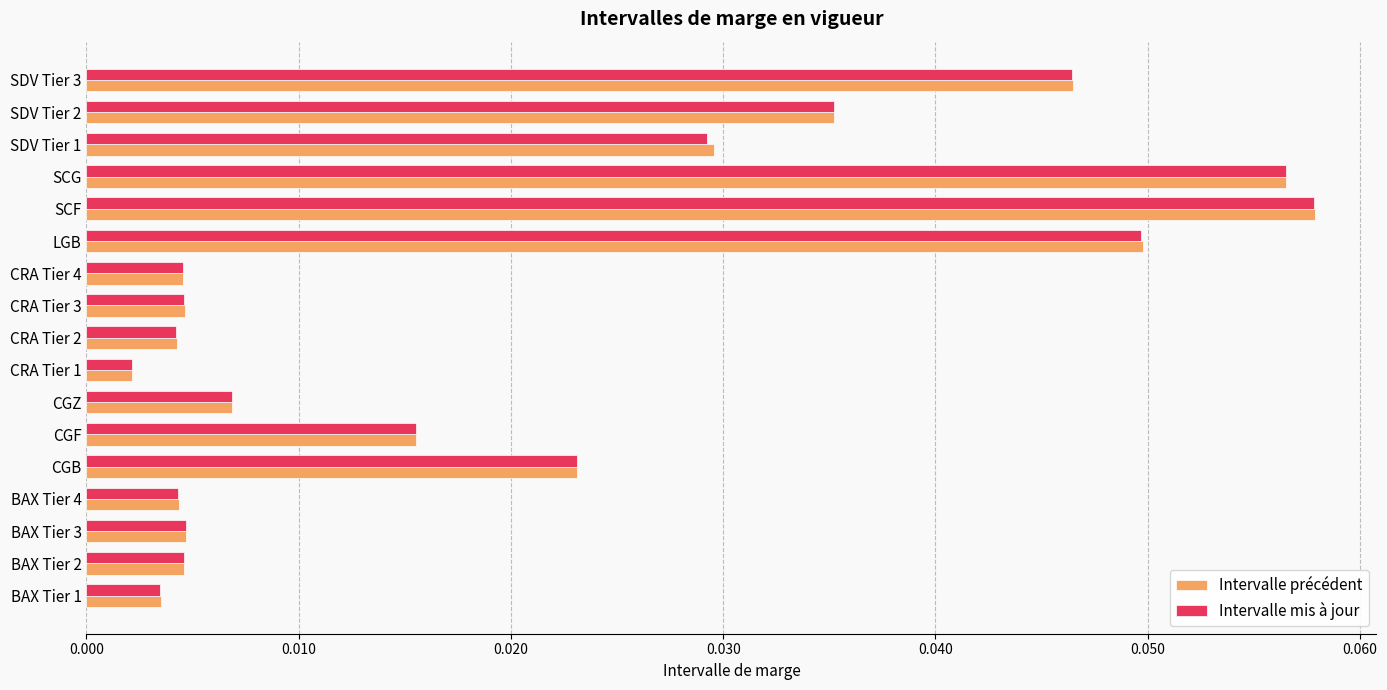

Which series has the largest range (max minus min)?

Intervalle précédent